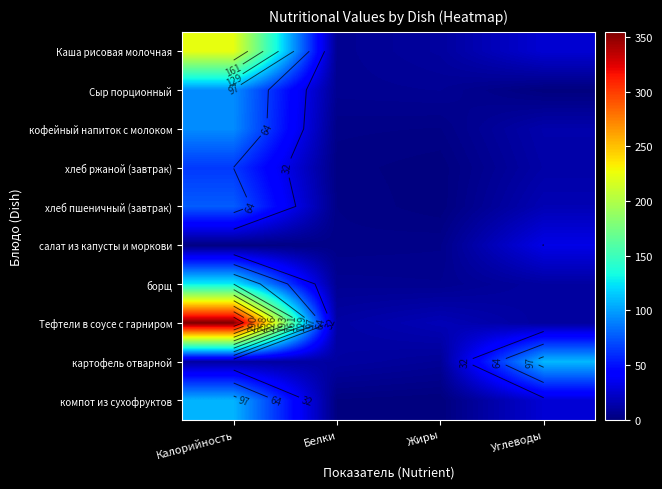

True or false: салат из капусты и моркови has a value of 2.0 at Белки.

False